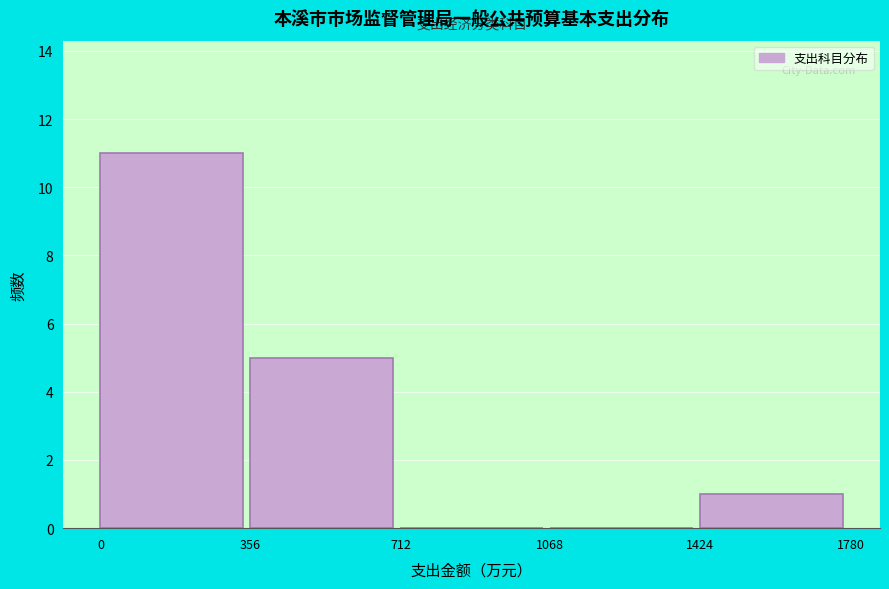

What is the height of the bar covering 1424 to 1780 on the x-axis? The values are not printed on the chart, so give them approximately, as read against the axis.

1